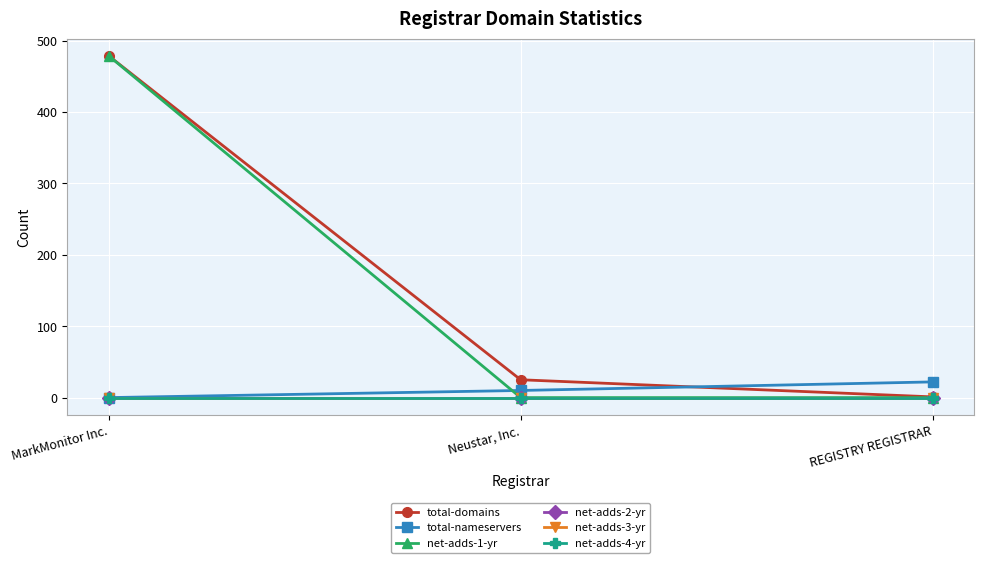

At which category is the sum across all series the highest?

MarkMonitor Inc.